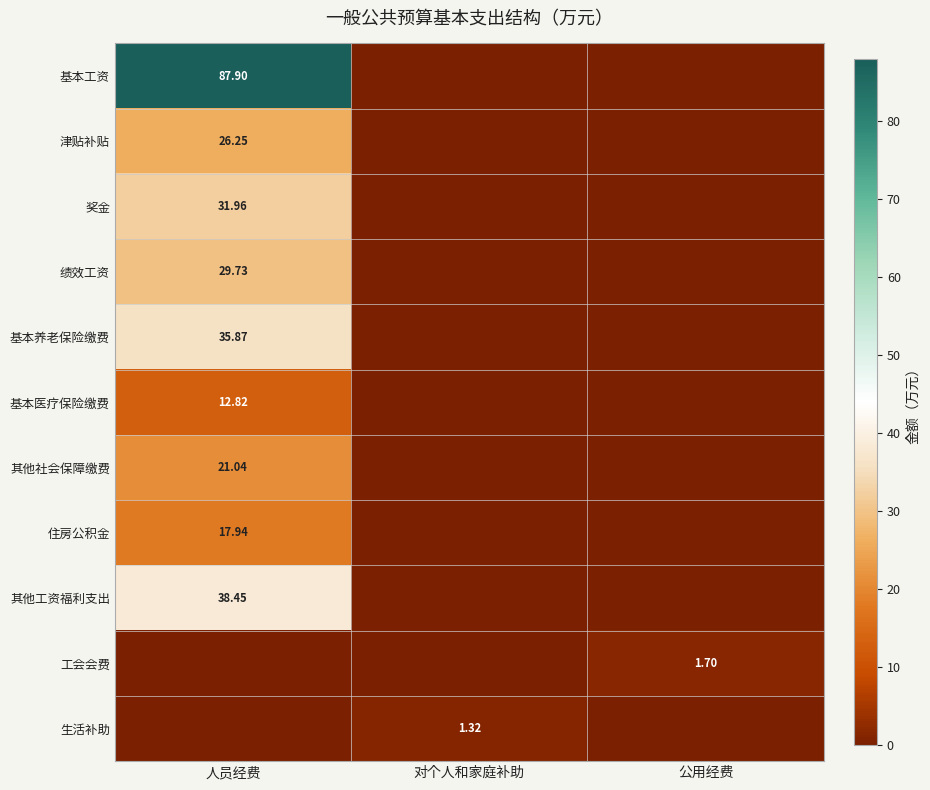

True or false: 其他社会保障缴费 has a value of 6.2 at 人员经费.

False